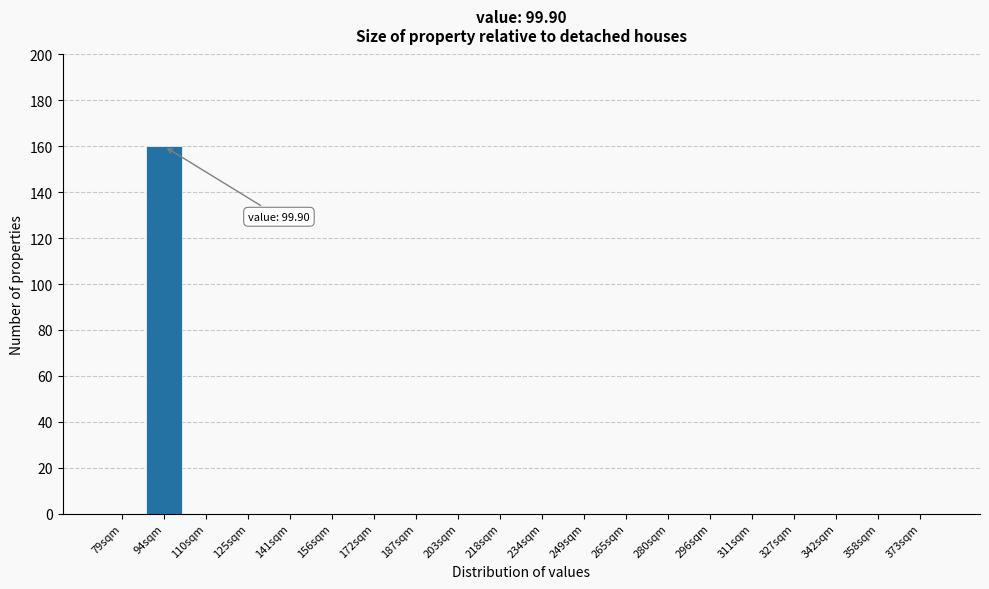

Reading left to right, transcribe all the data shown in this chart.

79sqm=0	94sqm=160	110sqm=0	125sqm=0	141sqm=0	156sqm=0	172sqm=0	187sqm=0	203sqm=0	218sqm=0	234sqm=0	249sqm=0	265sqm=0	280sqm=0	296sqm=0	311sqm=0	327sqm=0	342sqm=0	358sqm=0	373sqm=0